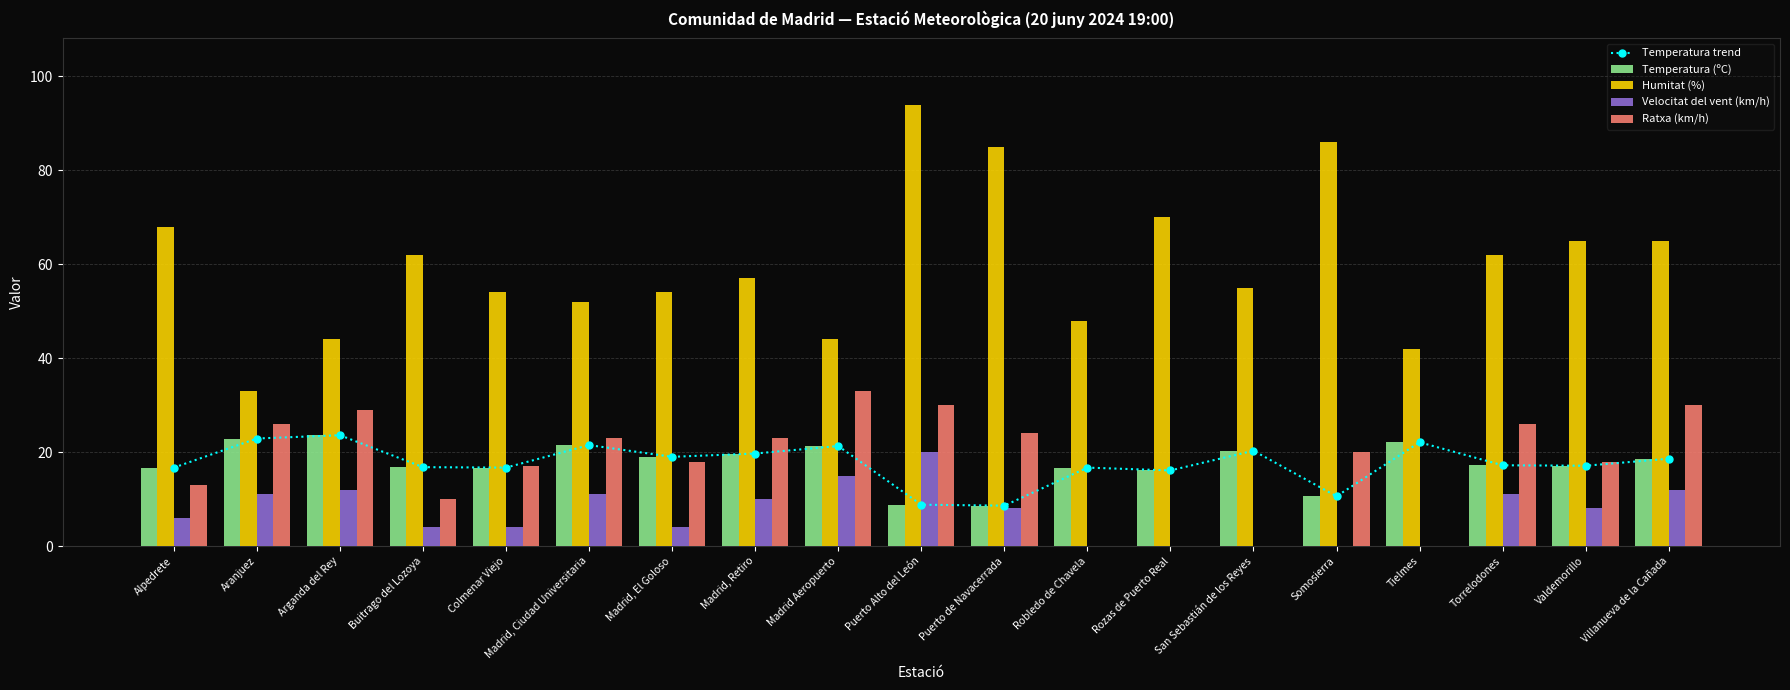

Reading left to right, list all the values displayed in this chart.

Temperatura trend: 16.7	22.9	23.6	16.8	16.7	21.5	19.0	19.7	21.3	8.8	8.6	16.7	16.1	20.3	10.6	22.1	17.2	17.1	18.6
Temperatura (ºC): 16.7	22.9	23.6	16.8	16.7	21.5	19.0	19.7	21.3	8.8	8.6	16.7	16.1	20.3	10.6	22.1	17.2	17.1	18.6
Humitat (%): 68.0	33.0	44.0	62.0	54.0	52.0	54.0	57.0	44.0	94.0	85.0	48.0	70.0	55.0	86.0	42.0	62.0	65.0	65.0
Velocitat del vent (km/h): 6.0	11.0	12.0	4.0	4.0	11.0	4.0	10.0	15.0	20.0	8.0	0.0	0.0	0.0	0.0	0.0	11.0	8.0	12.0
Ratxa (km/h): 13.0	26.0	29.0	10.0	17.0	23.0	18.0	23.0	33.0	30.0	24.0	0.0	0.0	0.0	20.0	0.0	26.0	18.0	30.0